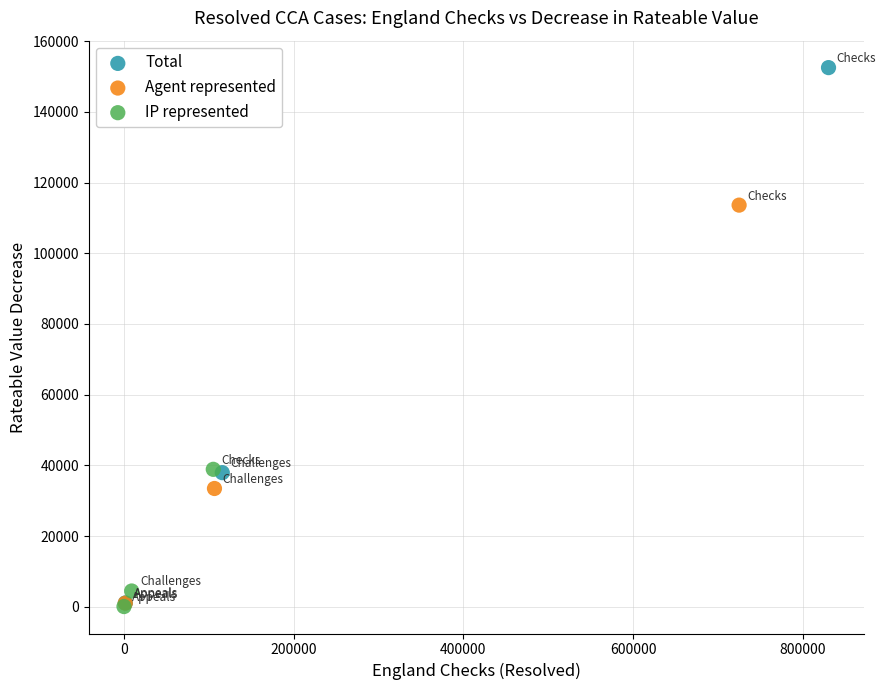

Which series reaches the maximum Y coordinate?

Total